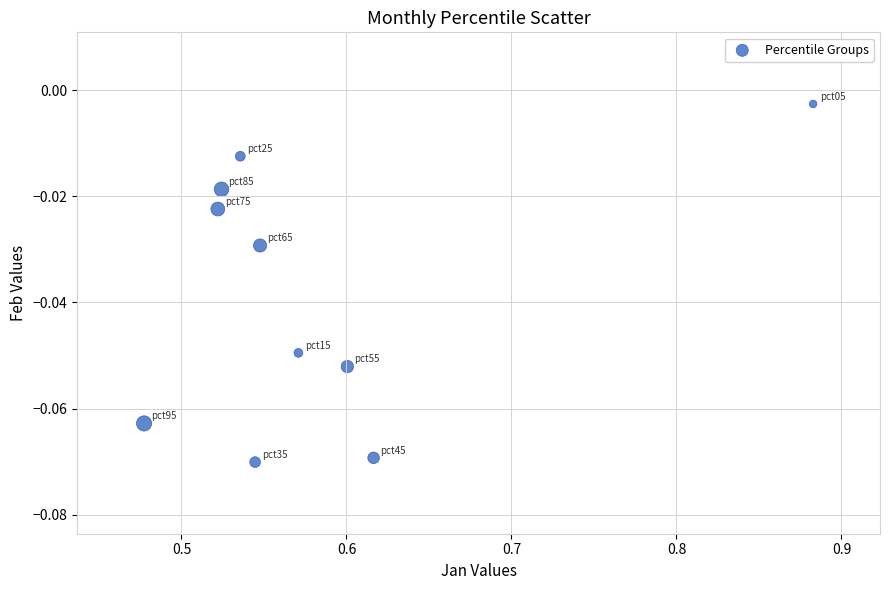

What is the average X value?

0.6